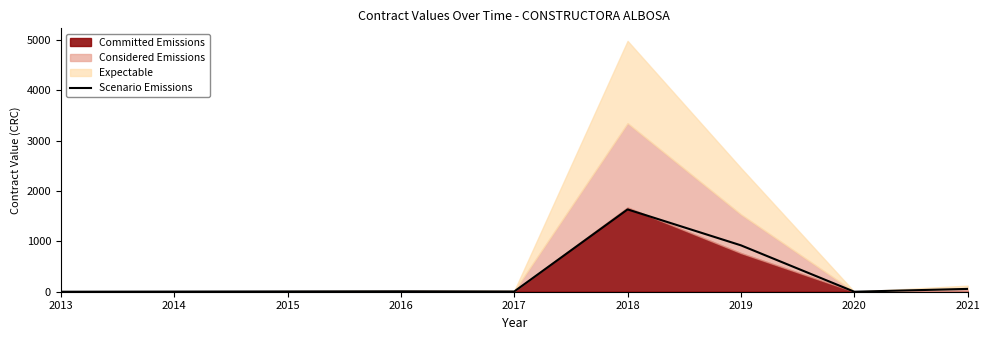

True or false: Scenario Emissions has a value of 4.3 at 2017.

True